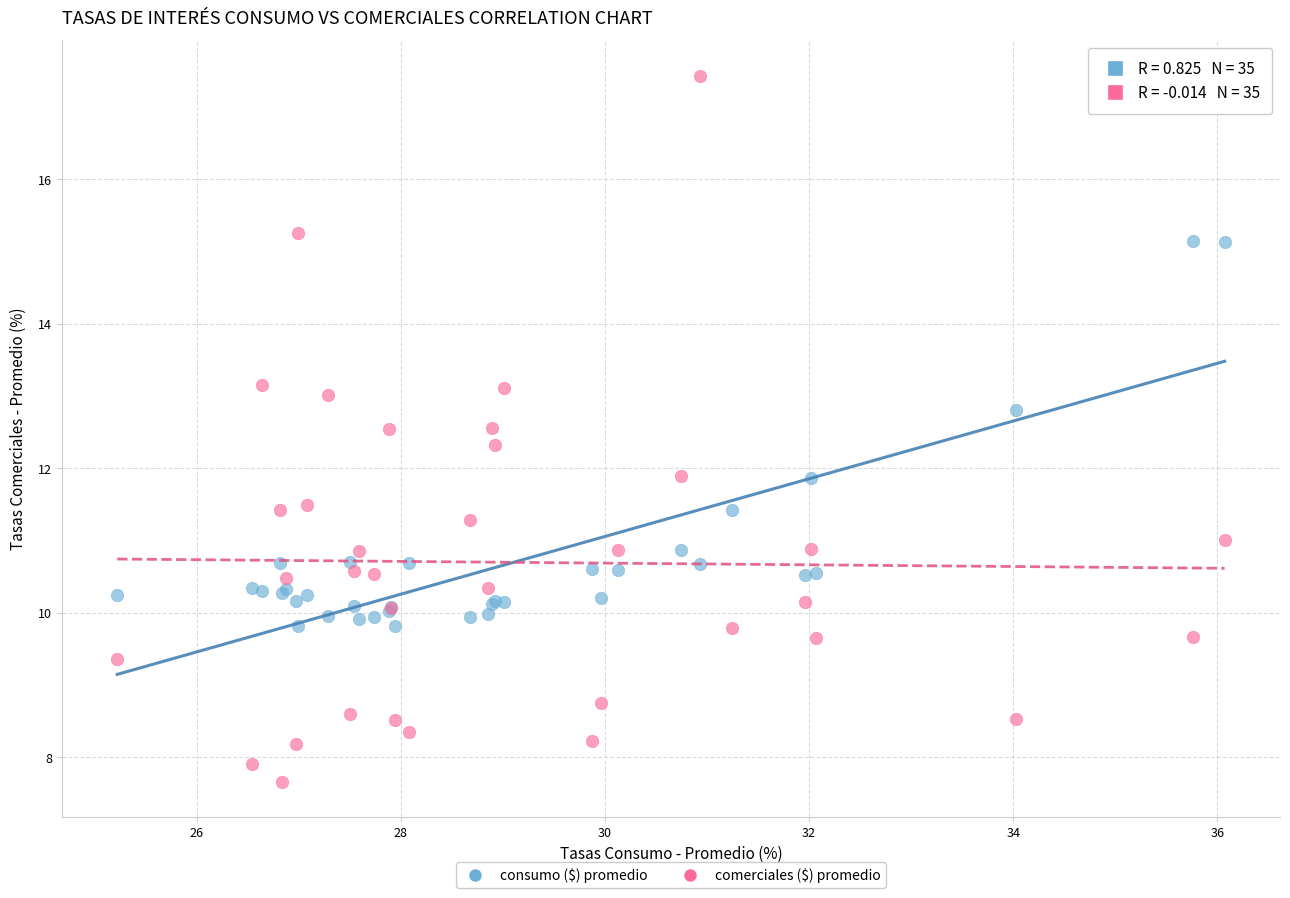

Which series has the largest Y range (max minus min)?

comerciales ($) promedio